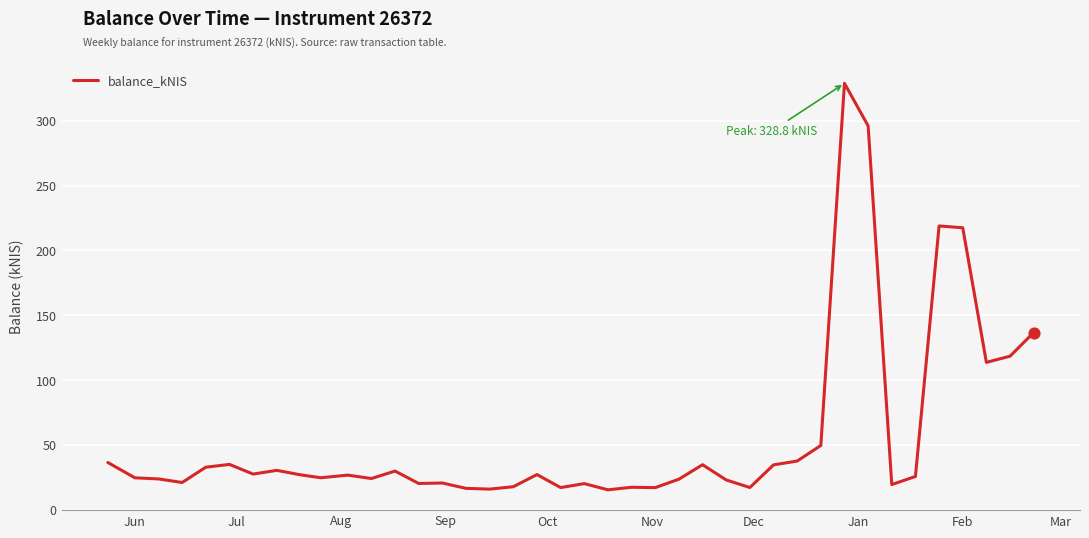

What is the minimum value shown in the chart?

15.4